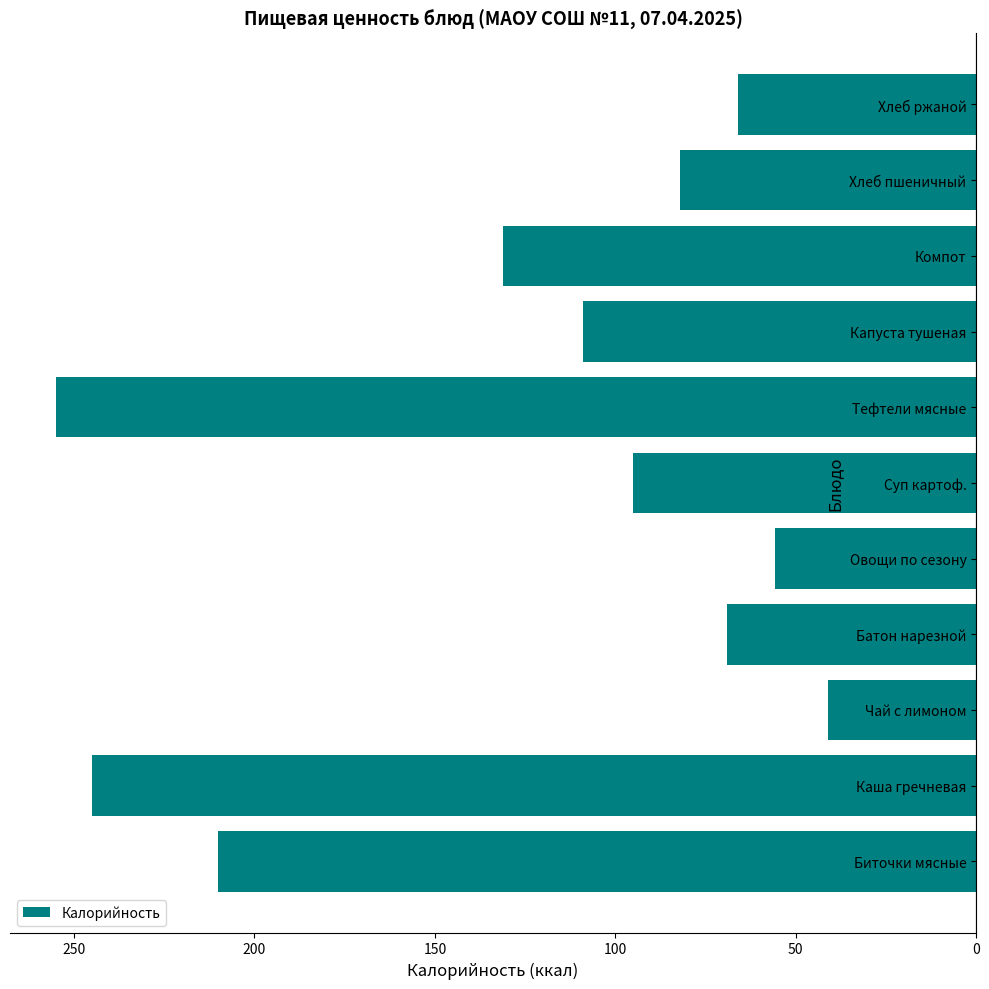

Are the bars horizontal?

Yes